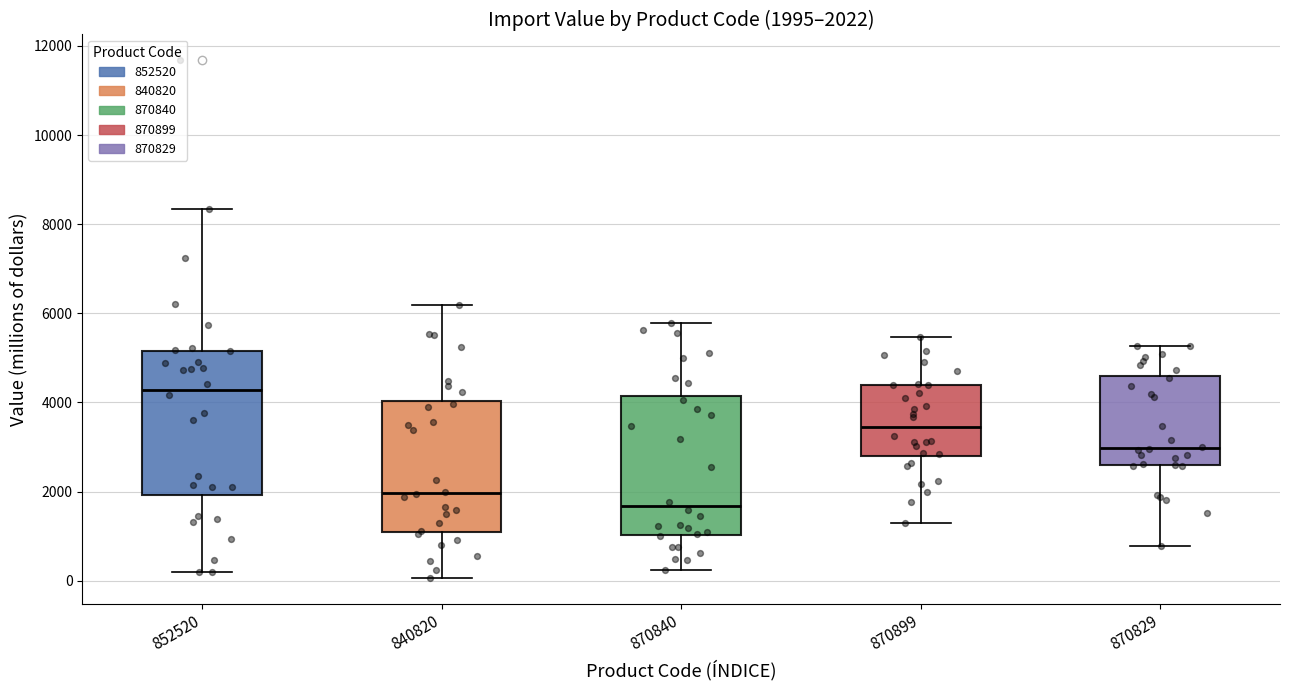

Which box has the lowest median line?

870840